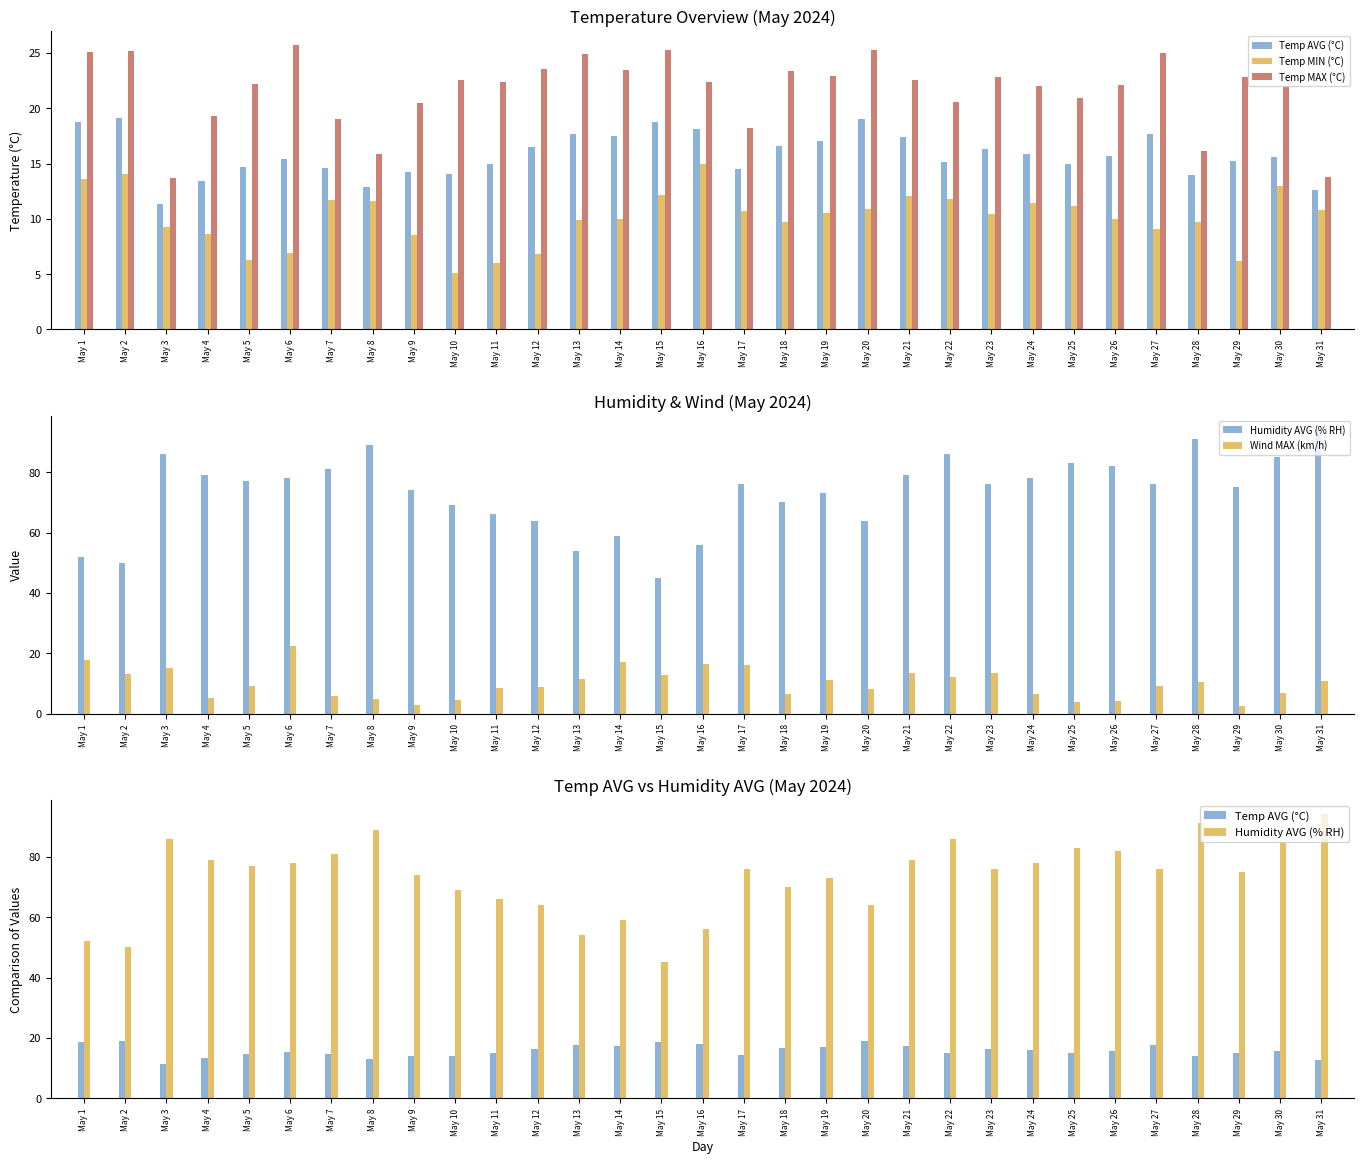

What is the value of the Humidity AVG (% RH) bar at the 7th from the left?

81.0